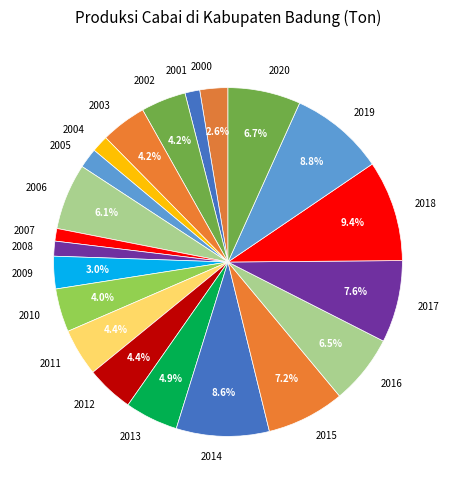

Does any single category account for the majority?

No